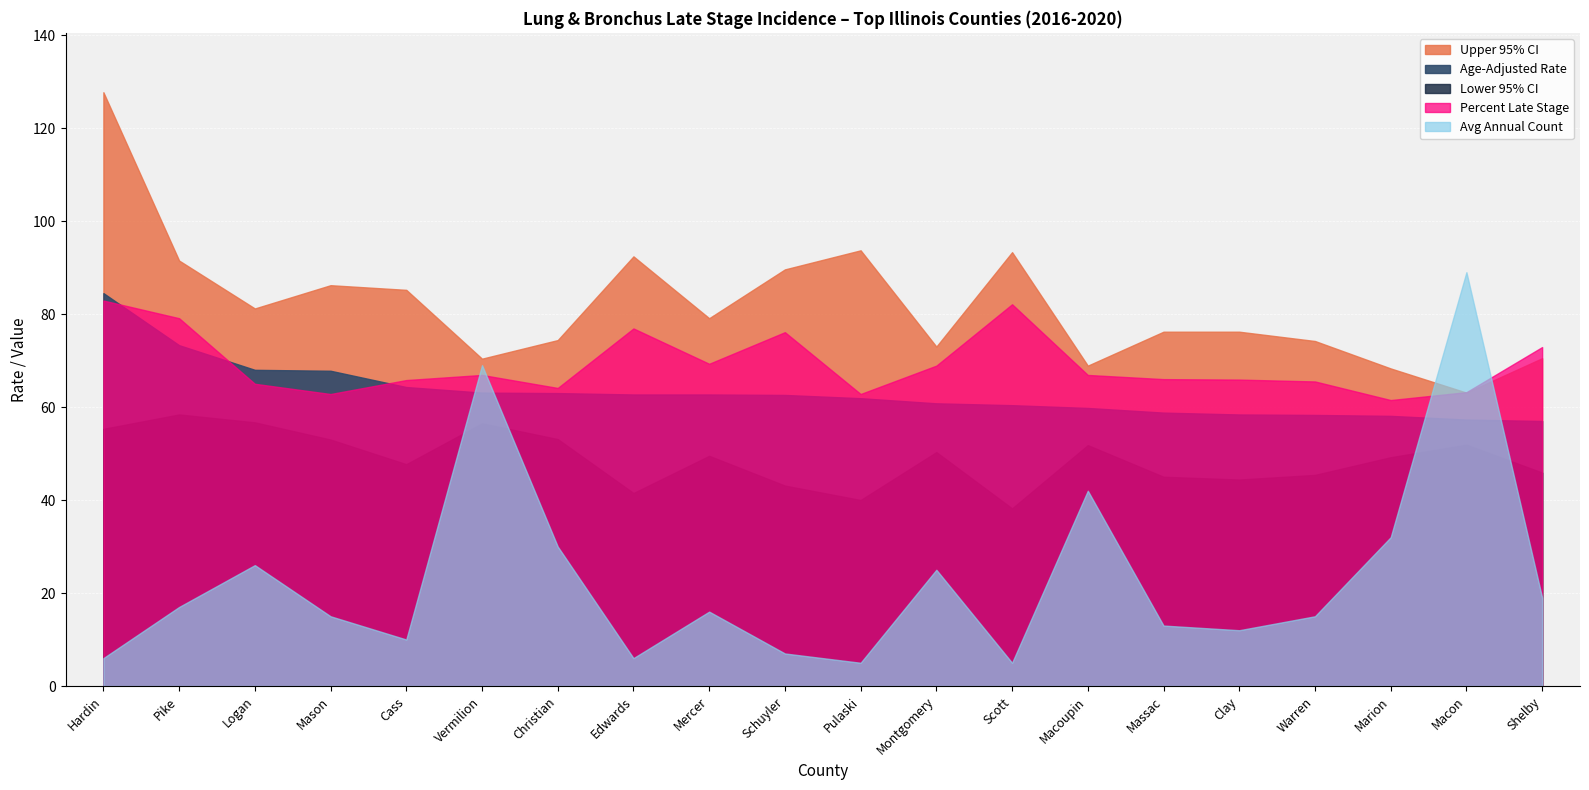

What is the label of the 14th point from the right?

Christian